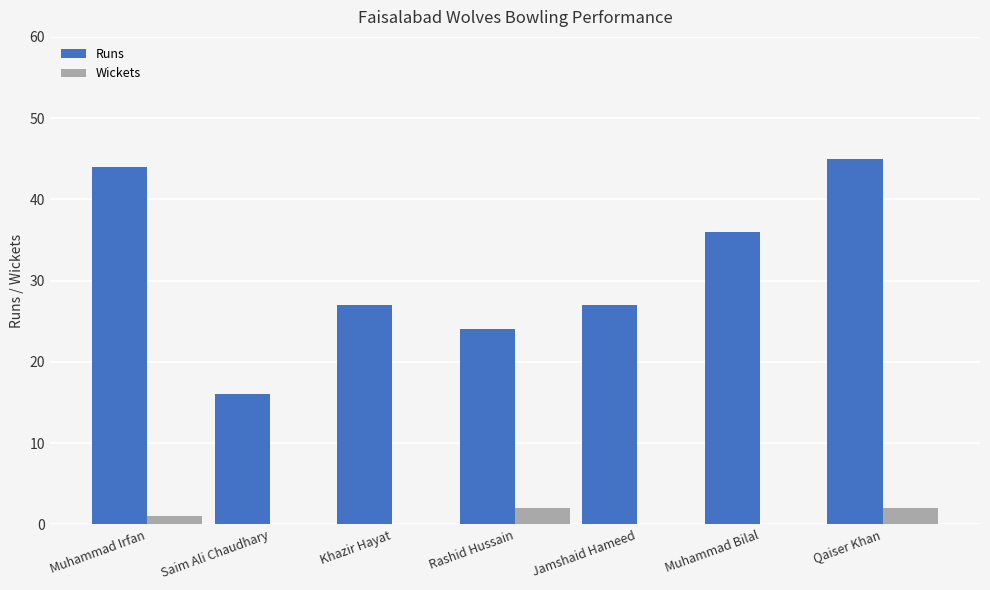

Is it true that Runs equals 45 at Khazir Hayat?

False